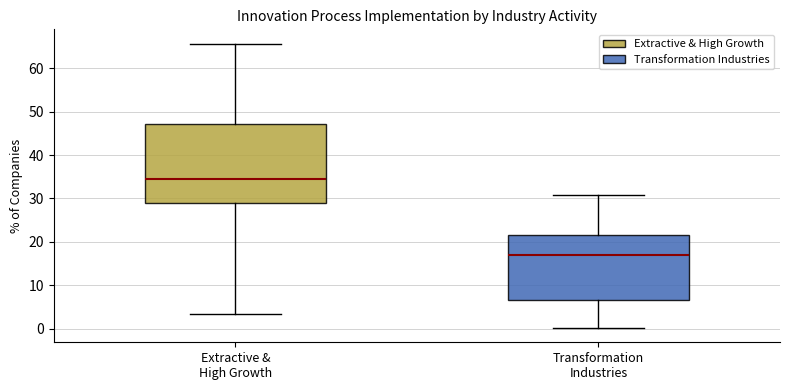

Where is the upper edge of the box for Transformation Industries on the y-axis? The values are not printed on the chart, so give them approximately, as read against the axis.

21